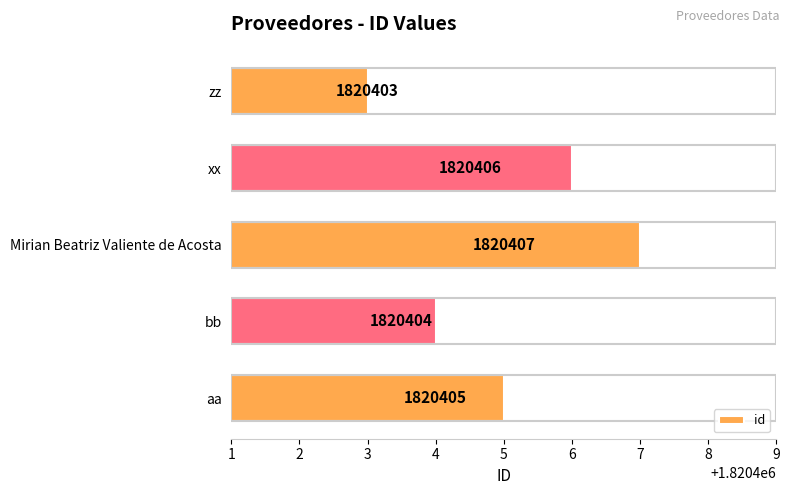

Read the value at aa.

1820405